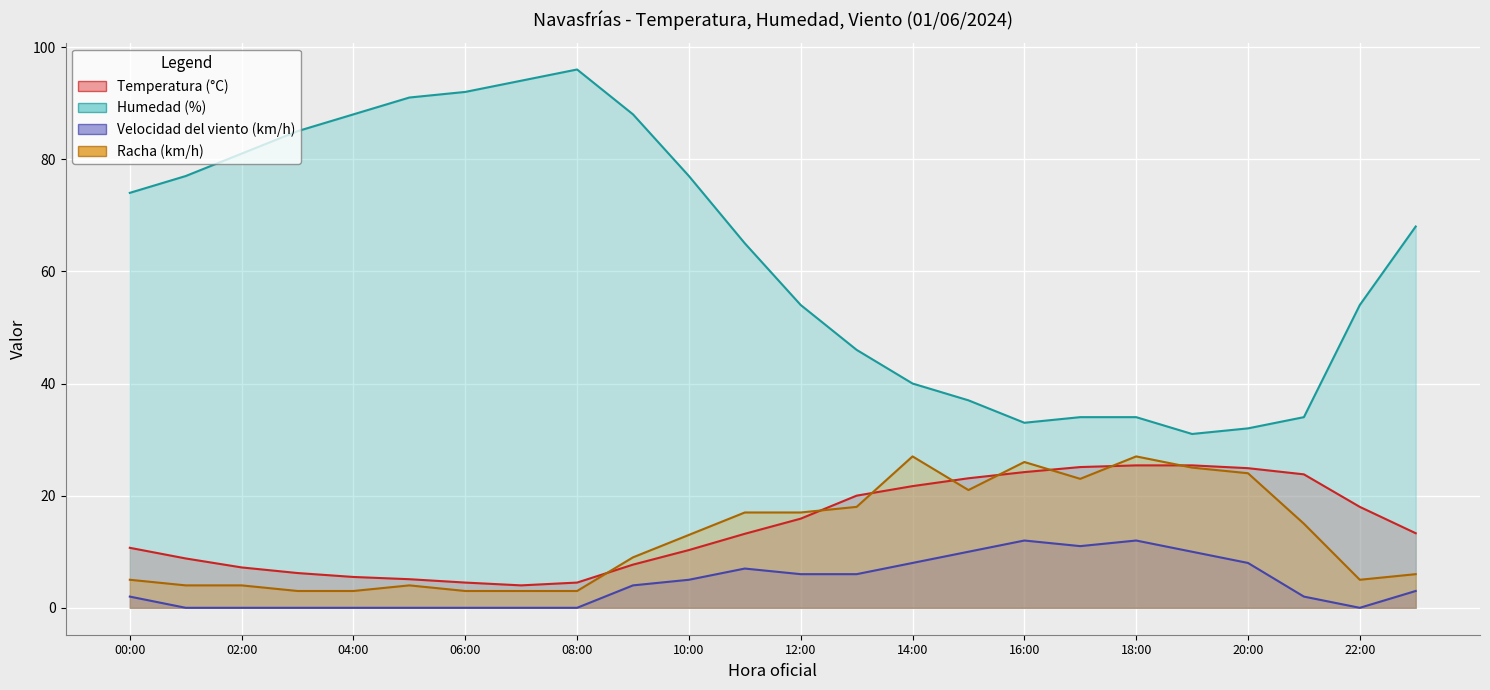

Count the number of categories in the chart.

24